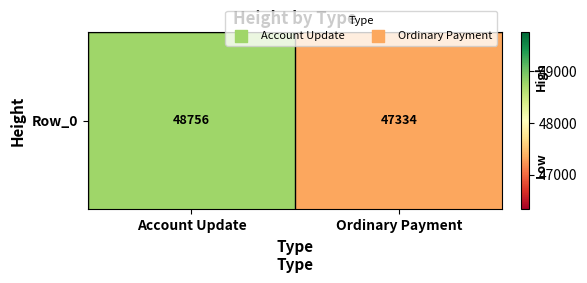

What is the sum of all values?

96090